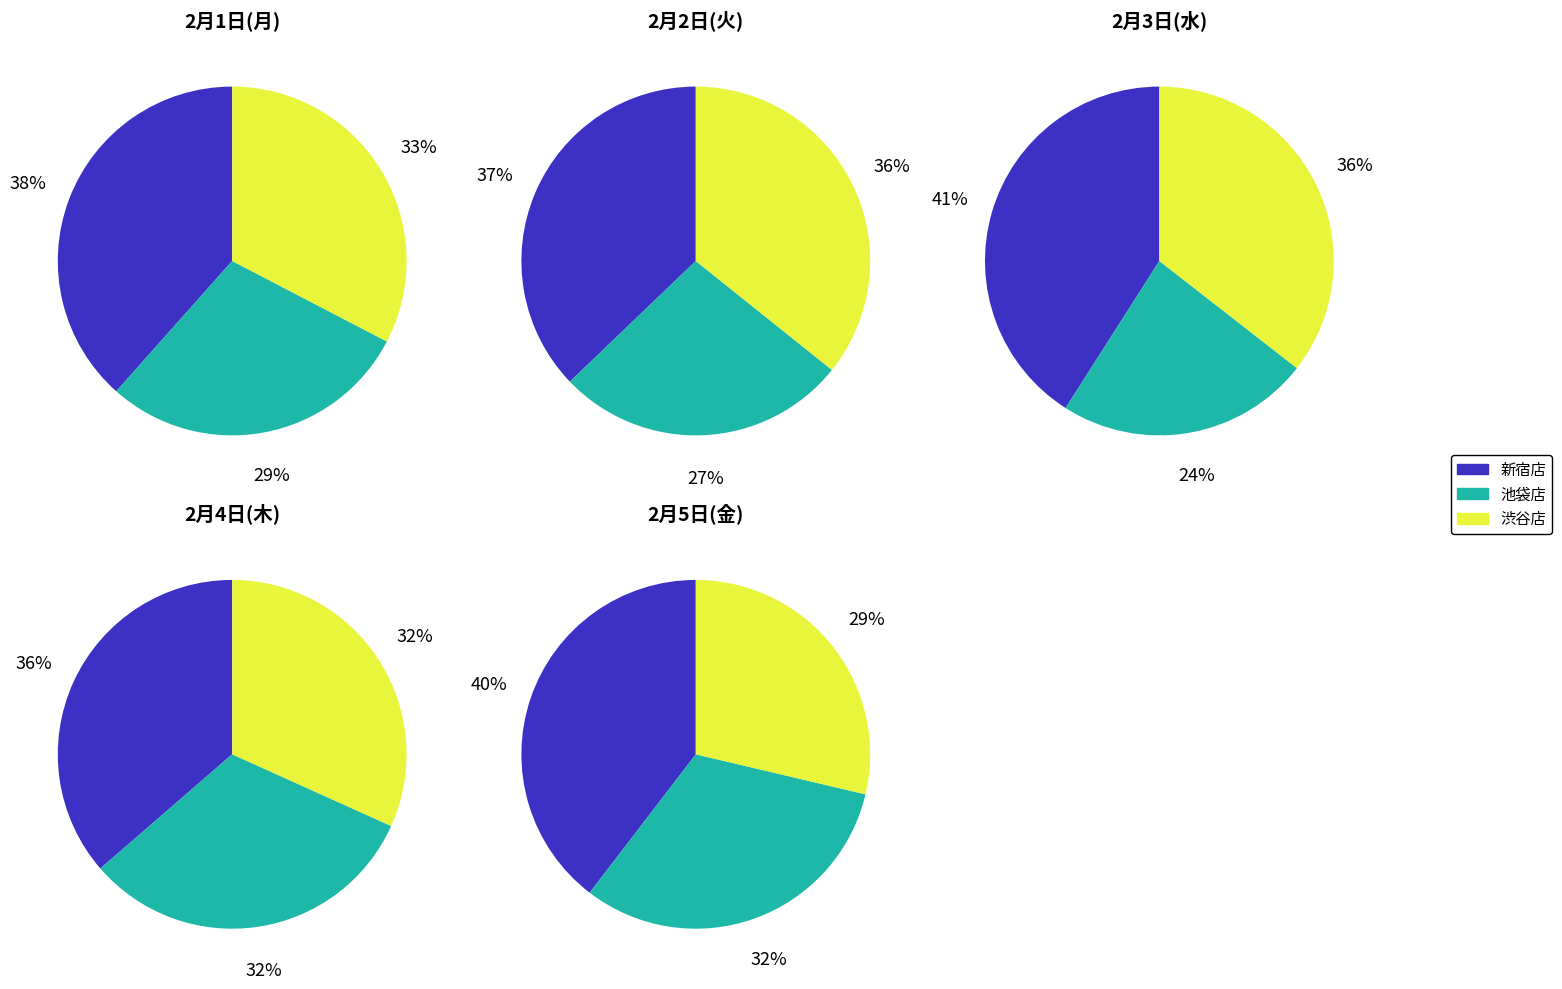

Does 2 account for over 50% of the chart?

No